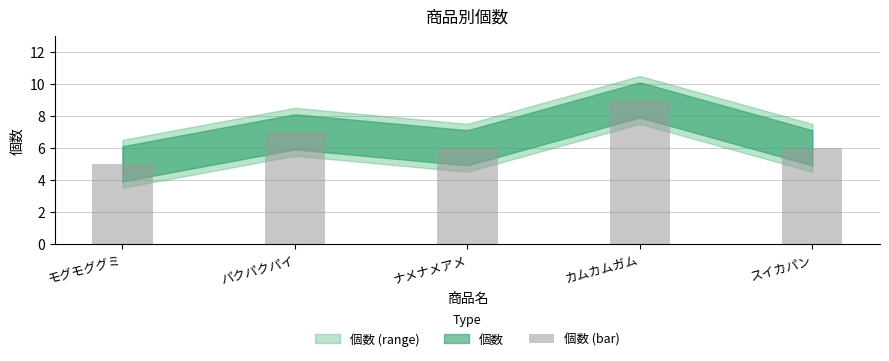

What is the minimum value shown in the chart?

5